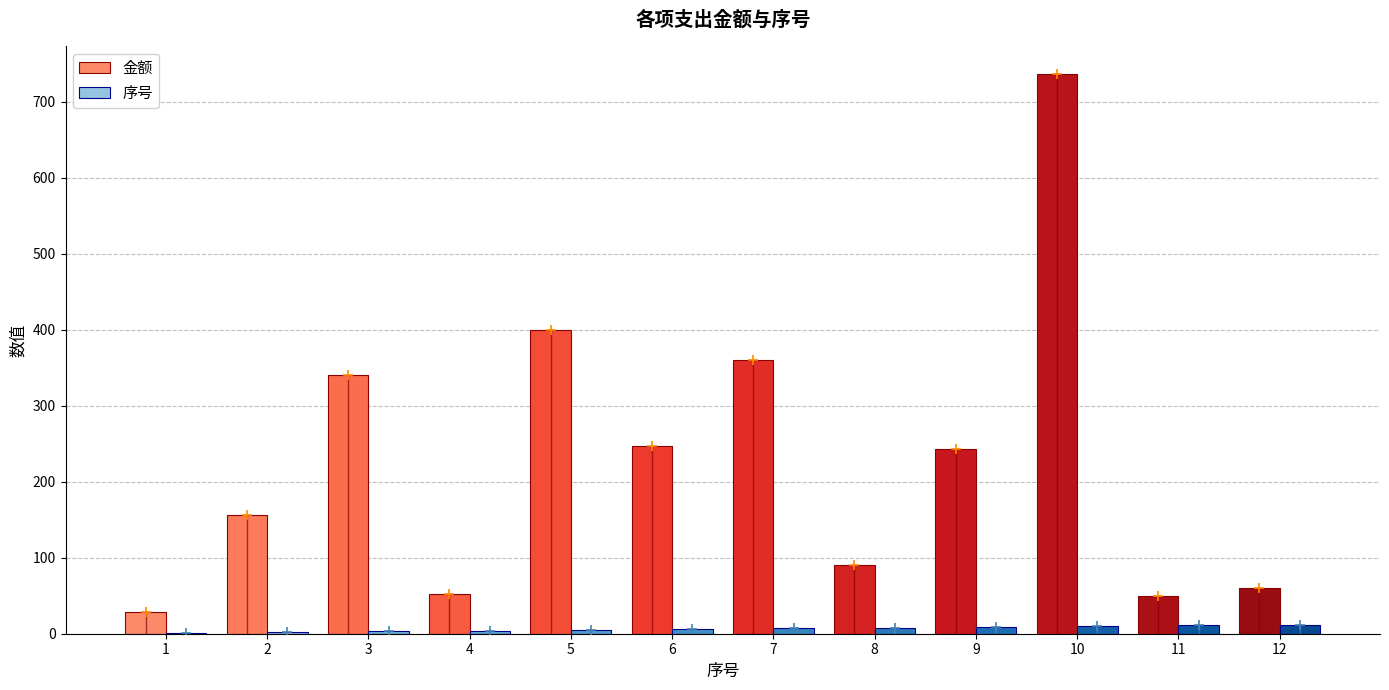

The value of 序号 at 6 is 2.7. True or false?

False